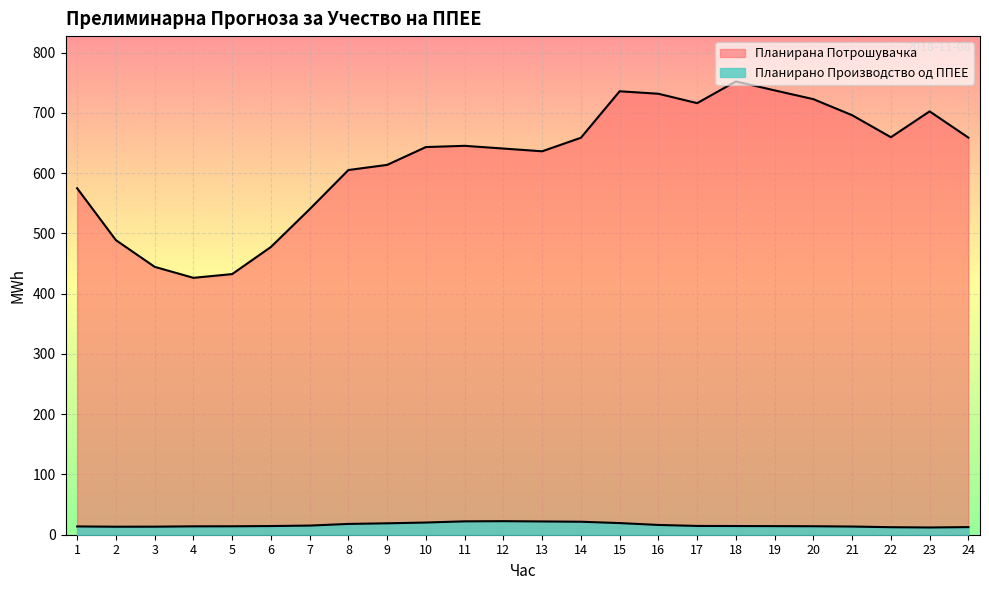

True or false: Планирано Производство од ППЕЕ has more than 2 points higher than both neighbors.

False